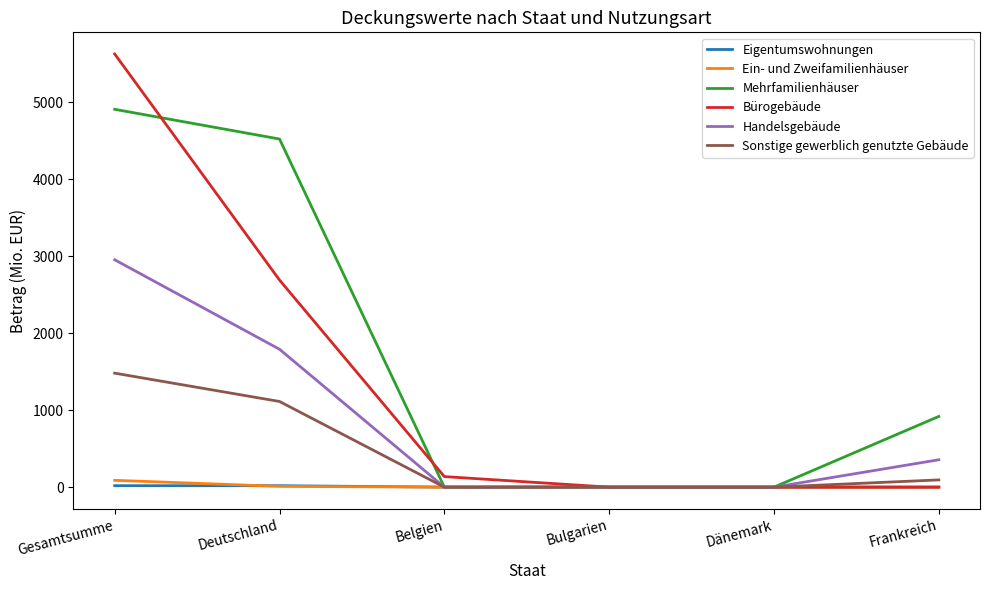

Which category has the highest value across all series?

Gesamtsumme